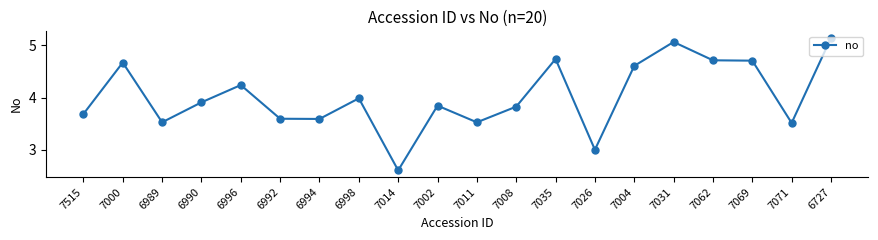

Approximately how many times larger is the value at 7071 compared to 6727?

0.7